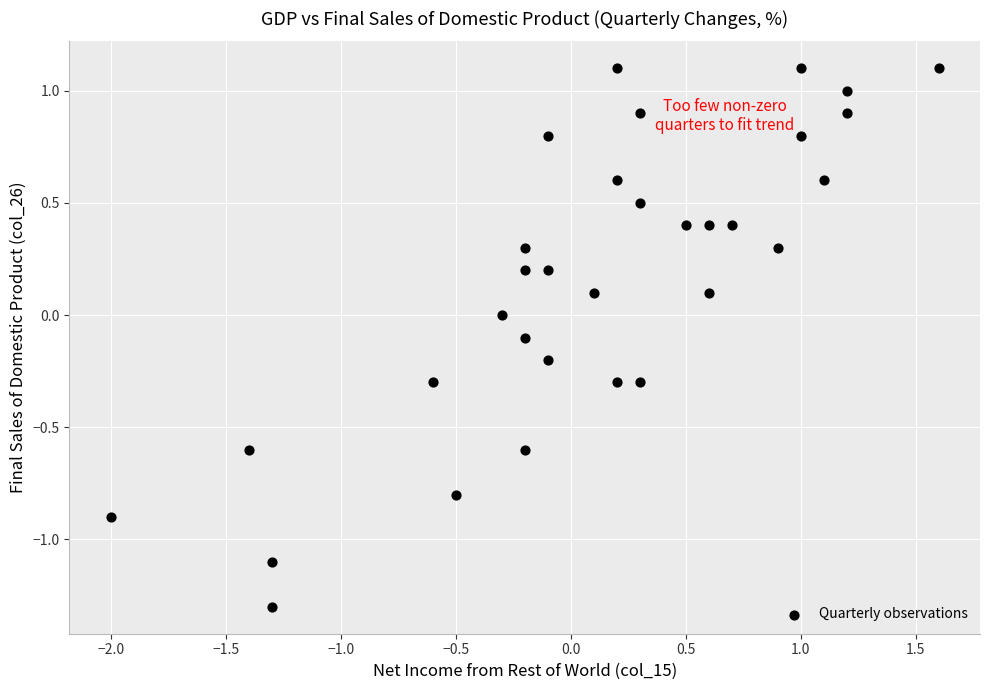

What is the range of Y values (max minus min)?

2.4